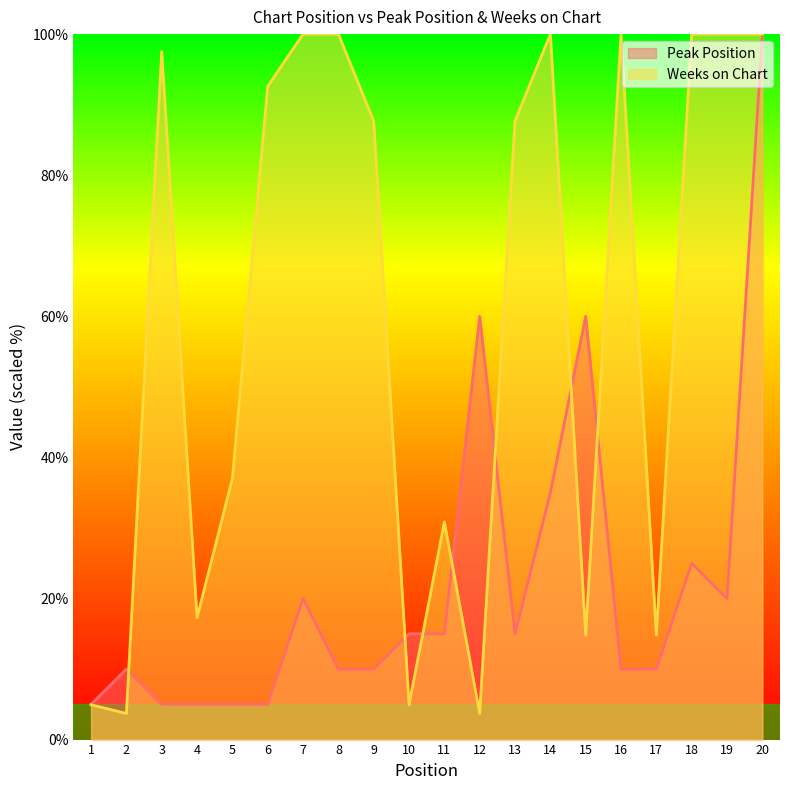

What is the difference between the maximum and second lowest values in the Weeks on Chart series?

96.3